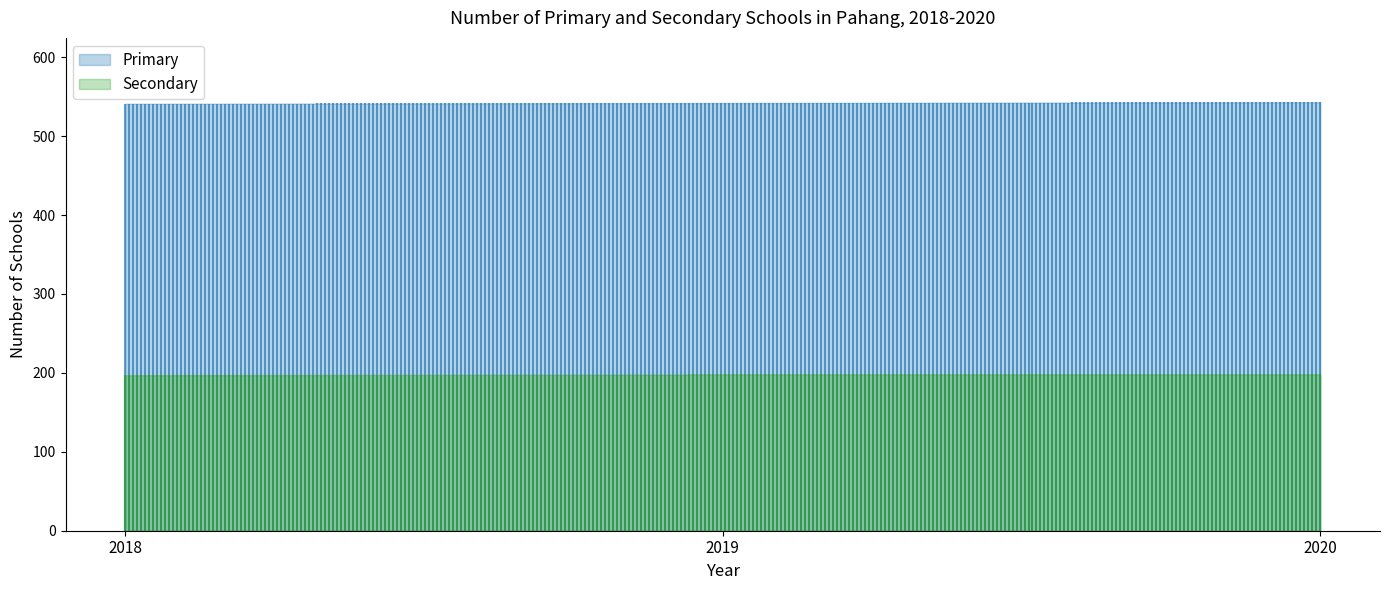

Count the number of data series in this chart.

2